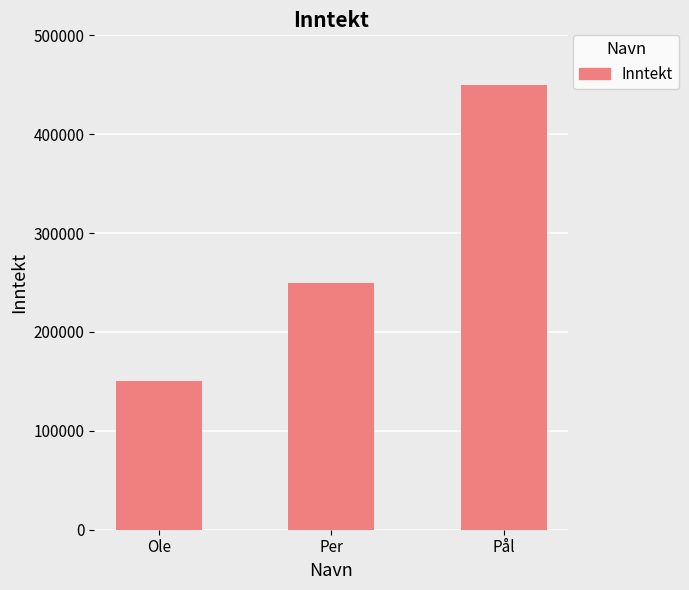

What is the average value?

283333